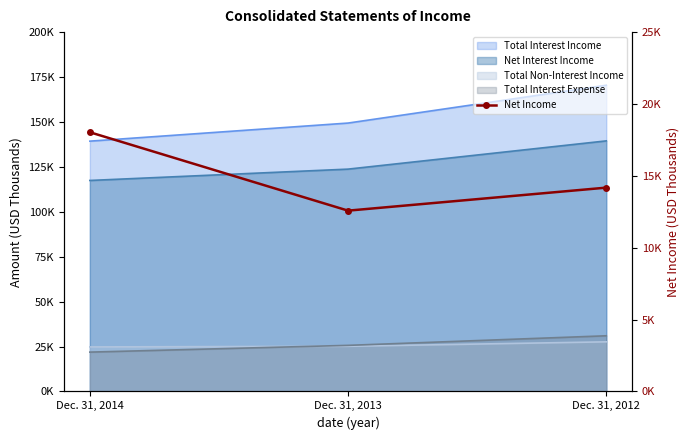

True or false: the data shows 12578 at Dec. 31, 2013.

True